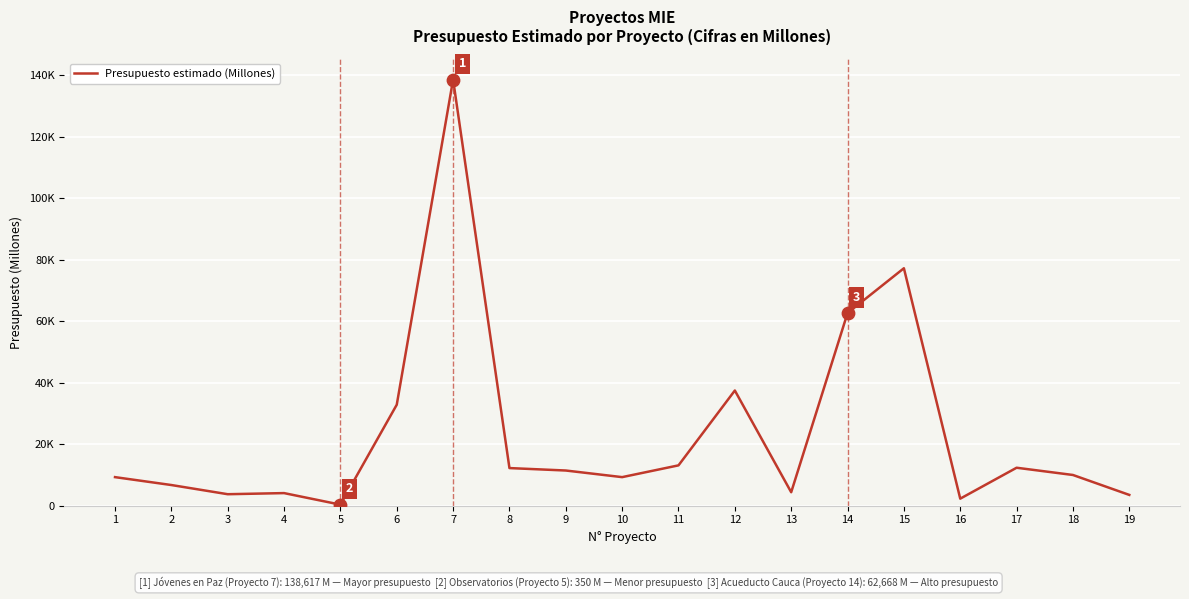

What is the ratio of the value at 19 to the value at 13?

0.8